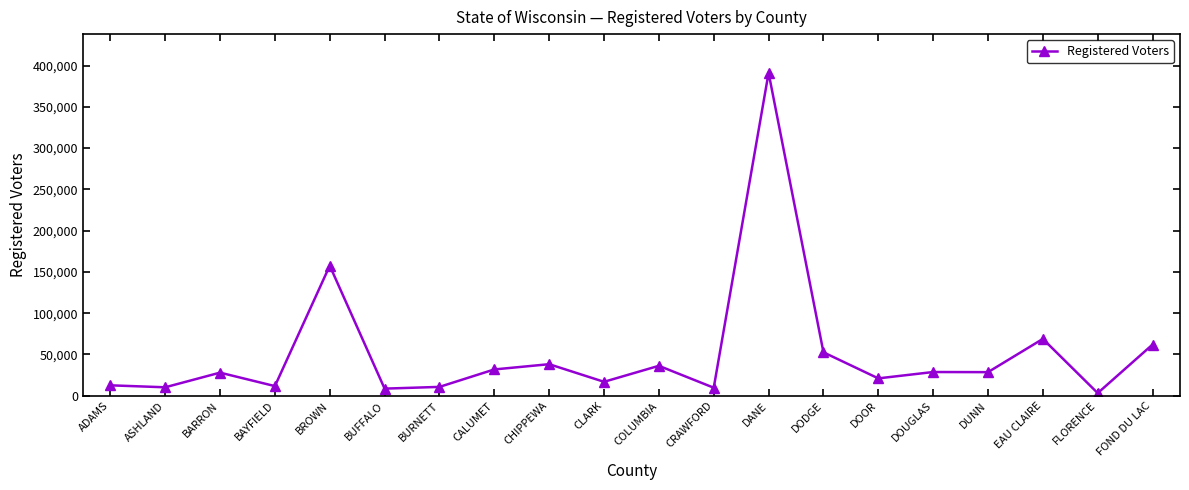

What is the change in value from DOOR to DUNN?

+7548